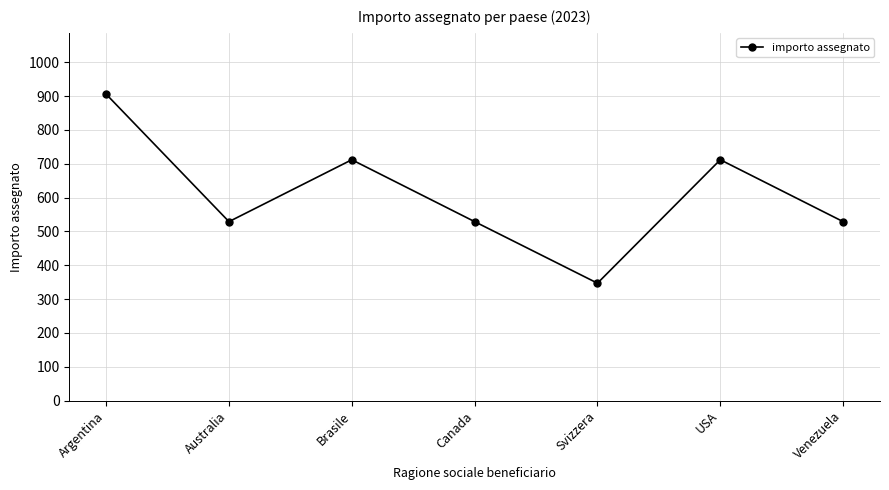

How many values are between 529 and 712?

5